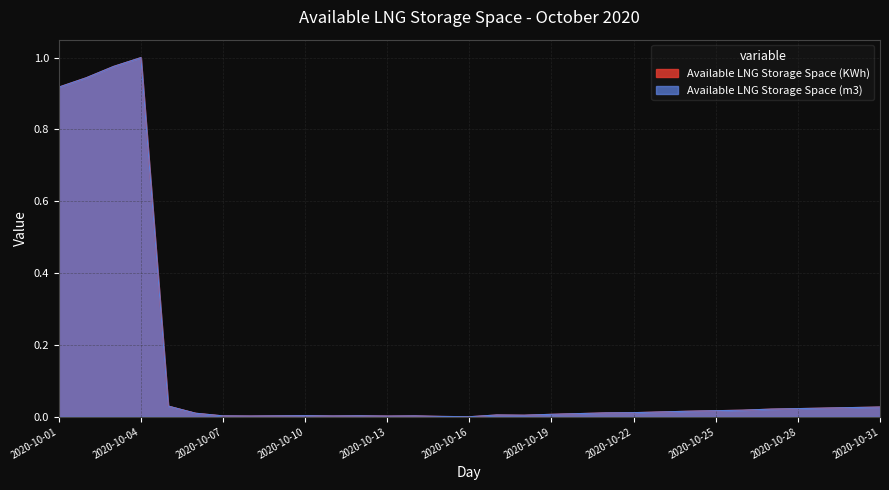

True or false: Available LNG Storage Space (m3) and Available LNG Storage Space (KWh) intersect in this chart.

True